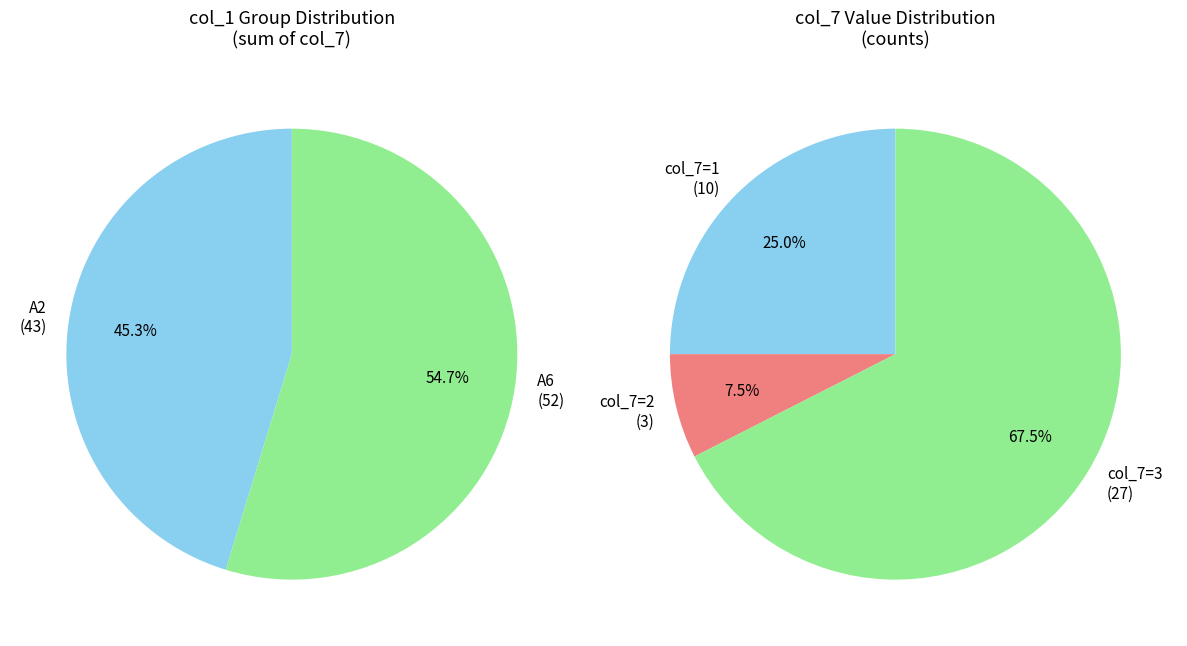

Is A2 the majority of the pie?

No